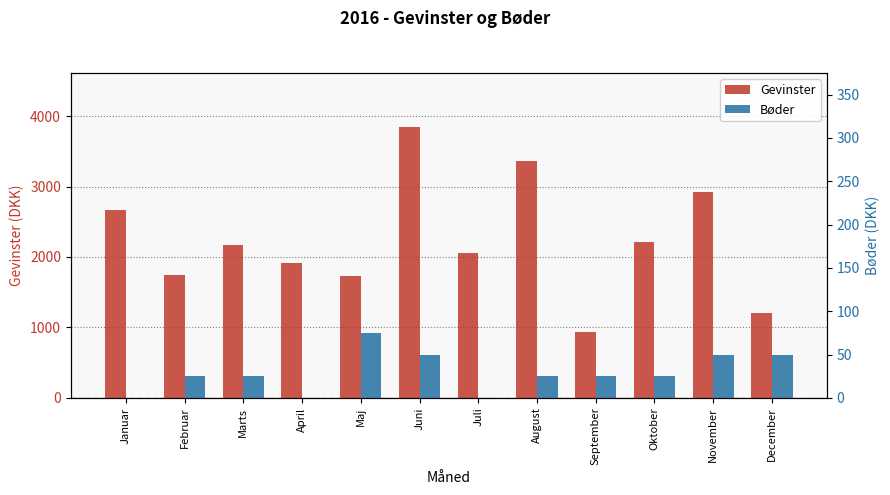

Which category has the highest value in the Bøder series?

Maj